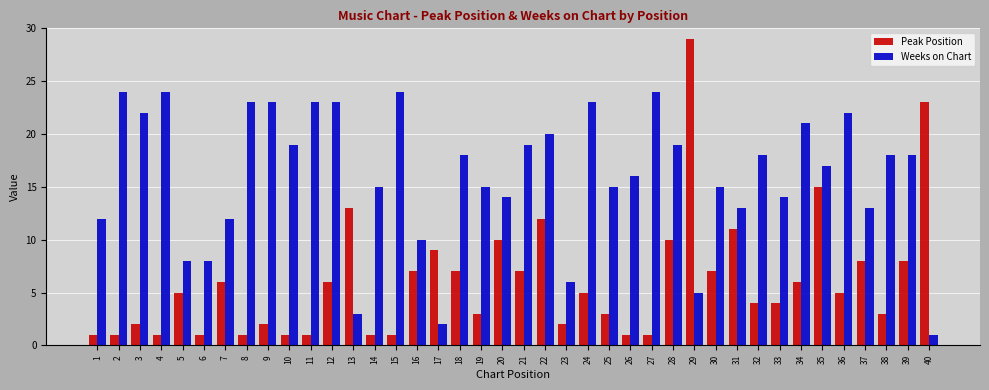

Are the bars horizontal?

No